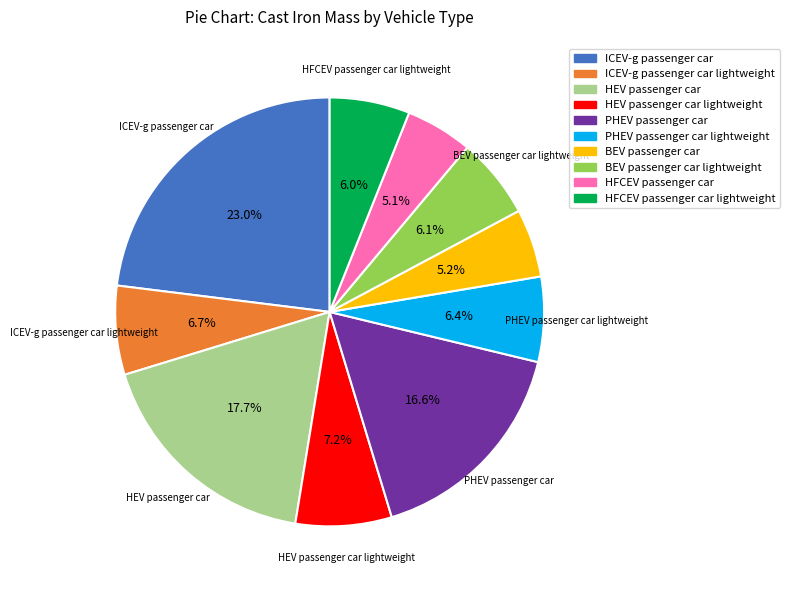

Does any single category account for the majority?

No